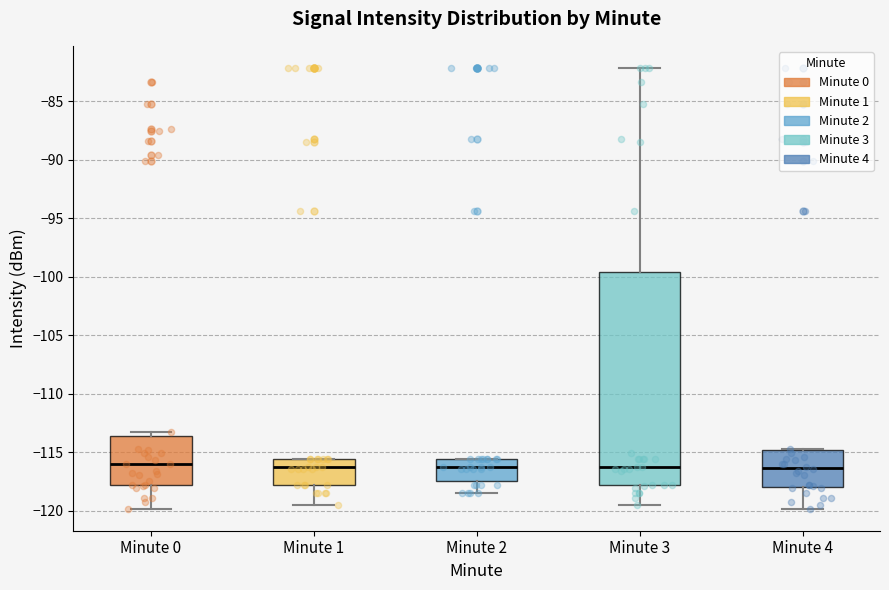

Reading left to right, transcribe this box plot: for each box, give where its median line is, the range the box spans, and where its two whiskers end, as read against the y-axis. The values are not printed on the chart, so give them approximately, as read against the axis.

Minute 0: median -116.0, box -118.0 to -113.5, whiskers -120.0 to -113.0
Minute 1: median -116.5, box -118.0 to -115.5, whiskers -119.5 to -115.5
Minute 2: median -116.5, box -117.5 to -115.5, whiskers -118.5 to -115.5
Minute 3: median -116.5, box -118.0 to -99.5, whiskers -119.5 to -82.0
Minute 4: median -116.5, box -118.0 to -115.0, whiskers -120.0 to -114.5